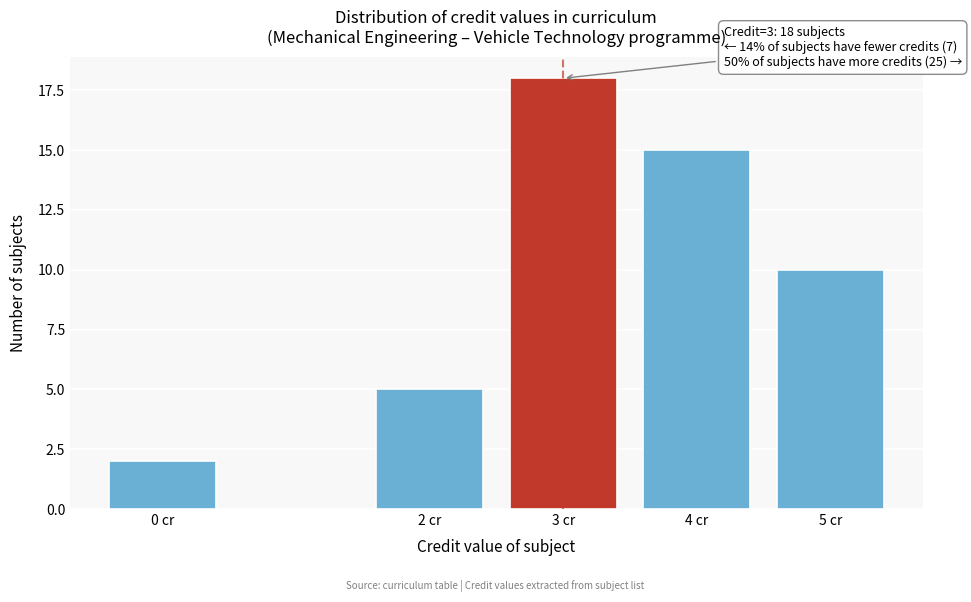

Reading left to right, list all the values displayed in this chart.

2	5	18	15	10